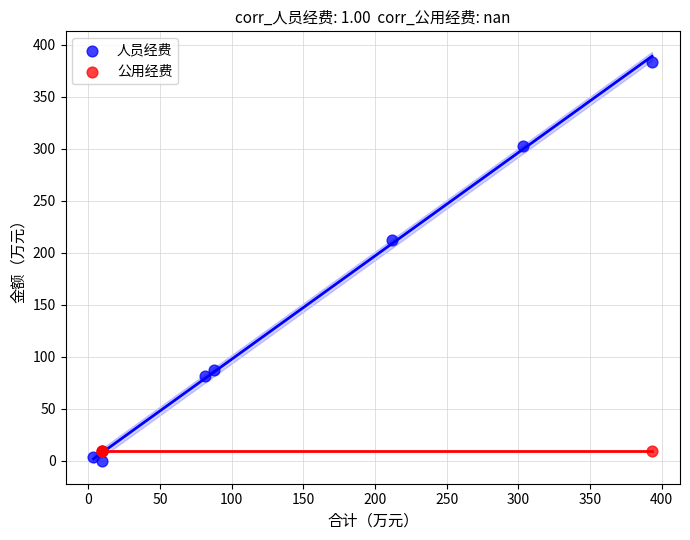

What are all the series names shown in the legend?

人员经费, 公用经费